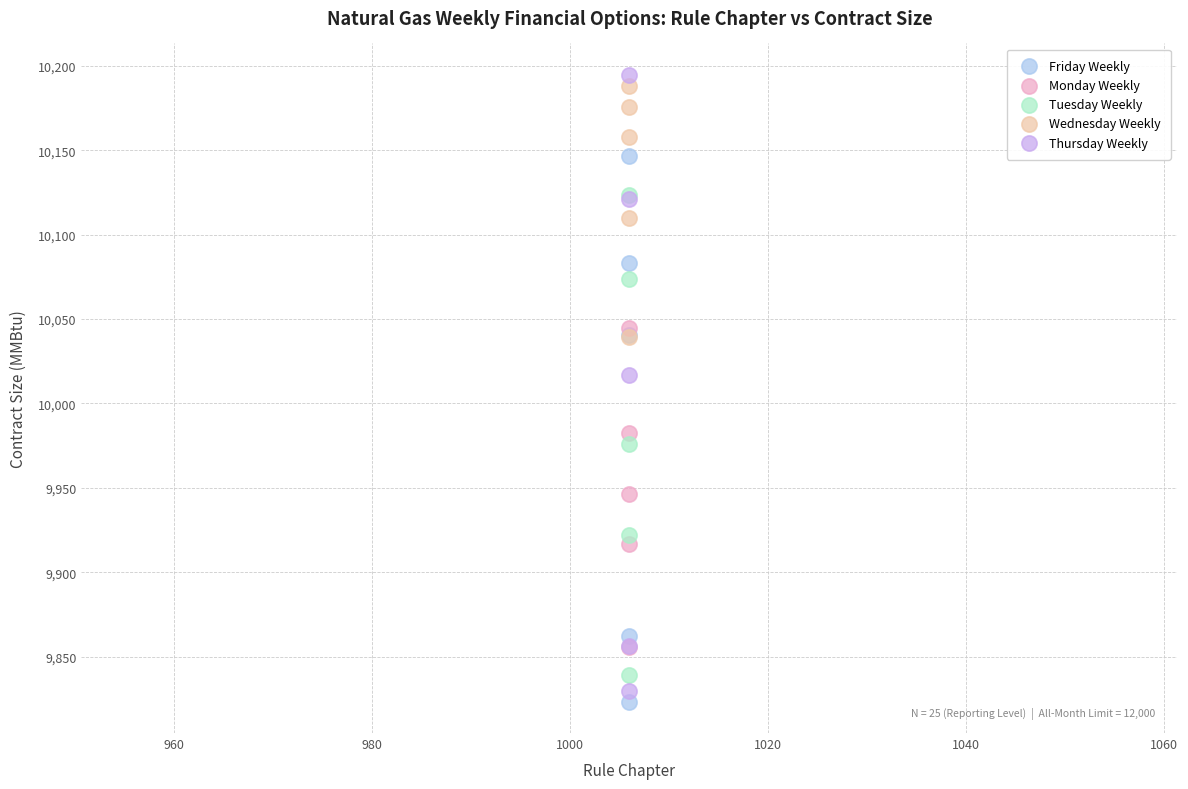

What are all the series names shown in the legend?

Friday Weekly, Monday Weekly, Tuesday Weekly, Wednesday Weekly, Thursday Weekly